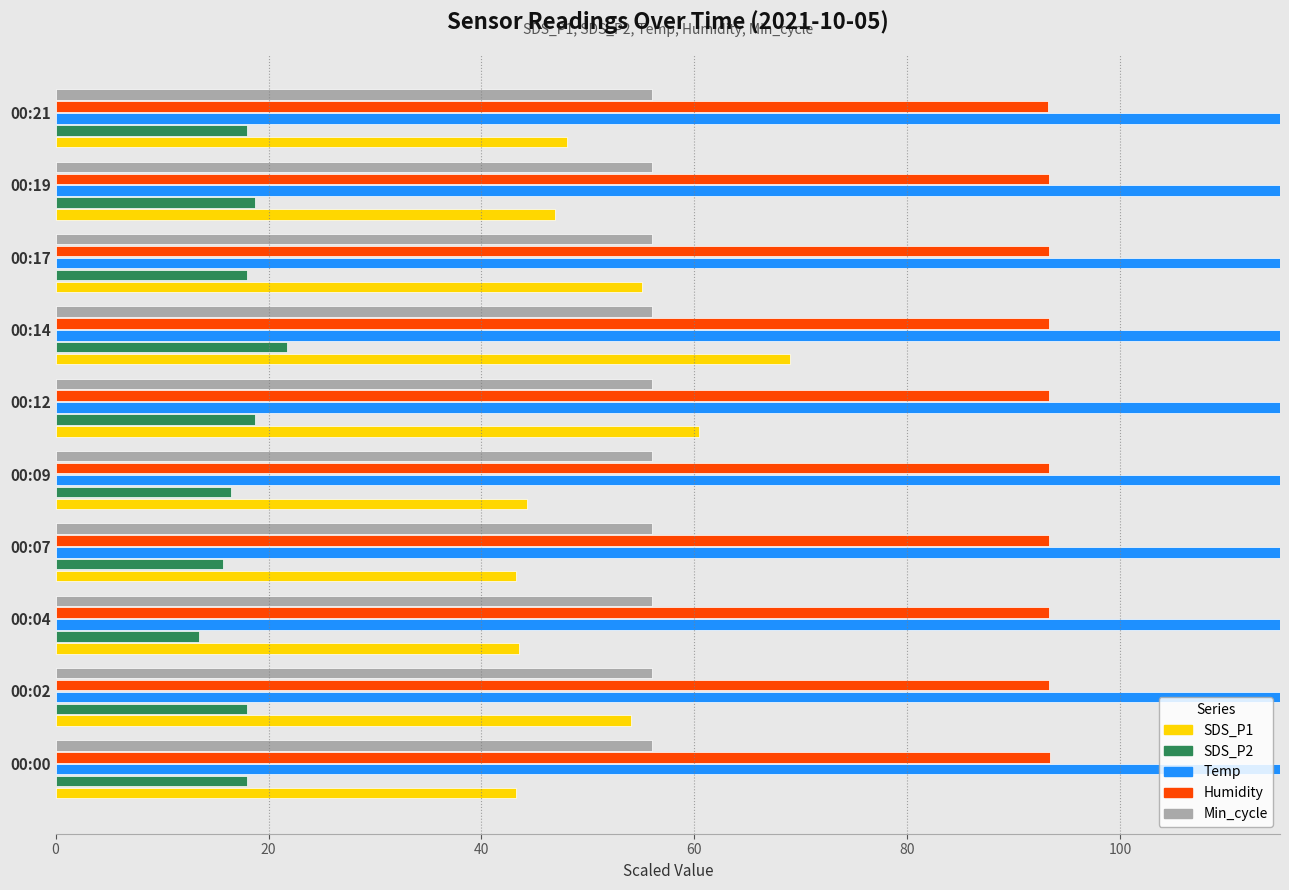

Which series has the widest spread of values?

SDS_P1